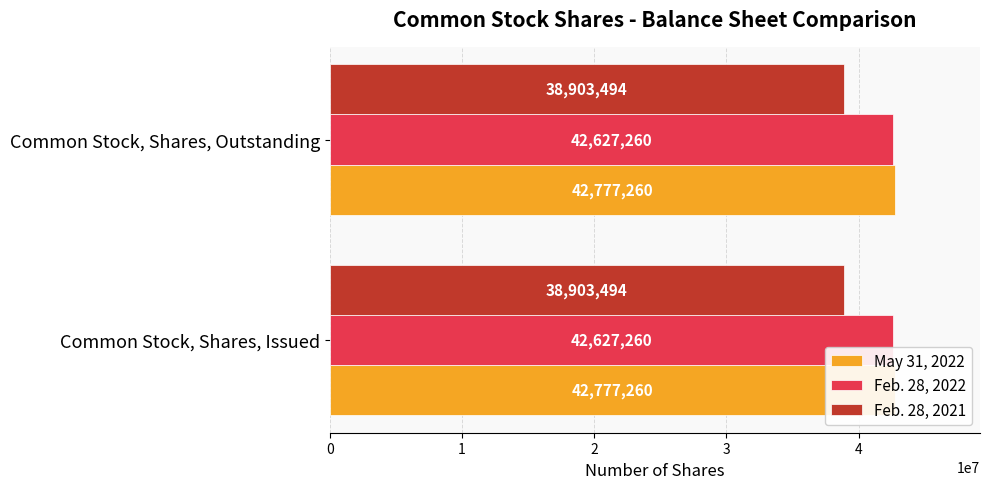

Which series has the largest total across all categories?

May 31, 2022